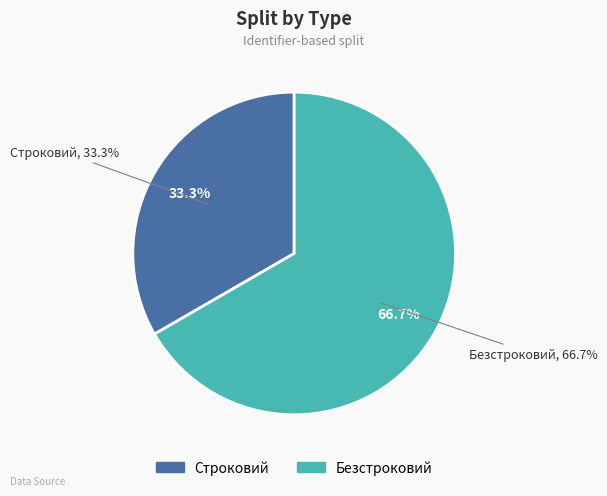

To the nearest percent, what percentage of the pie is Строковий?

33%